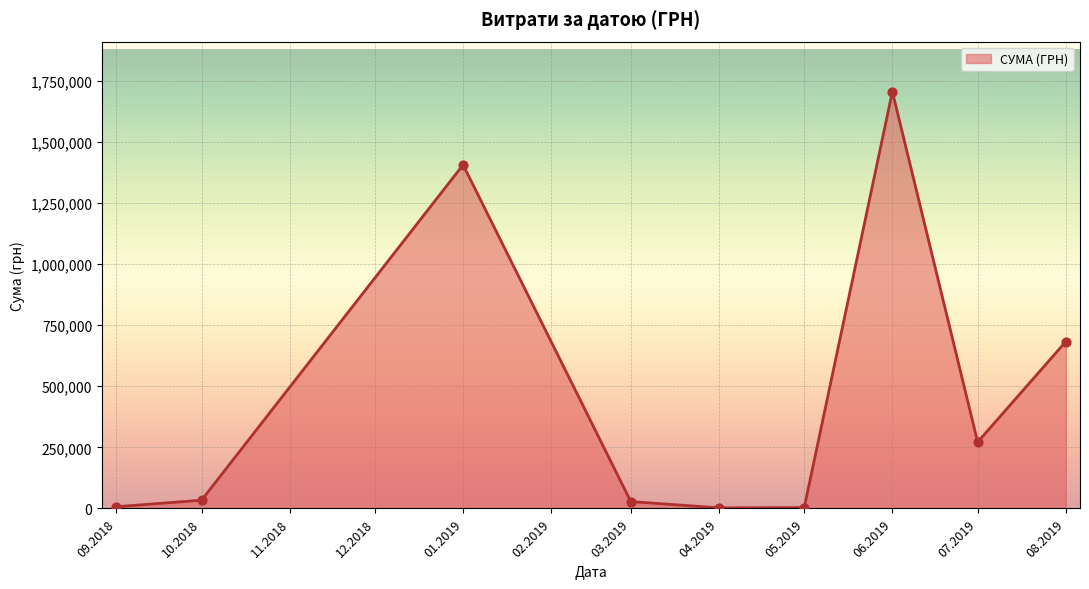

Approximately how many times larger is the value at 06.2019 compared to 07.2019?

6.3